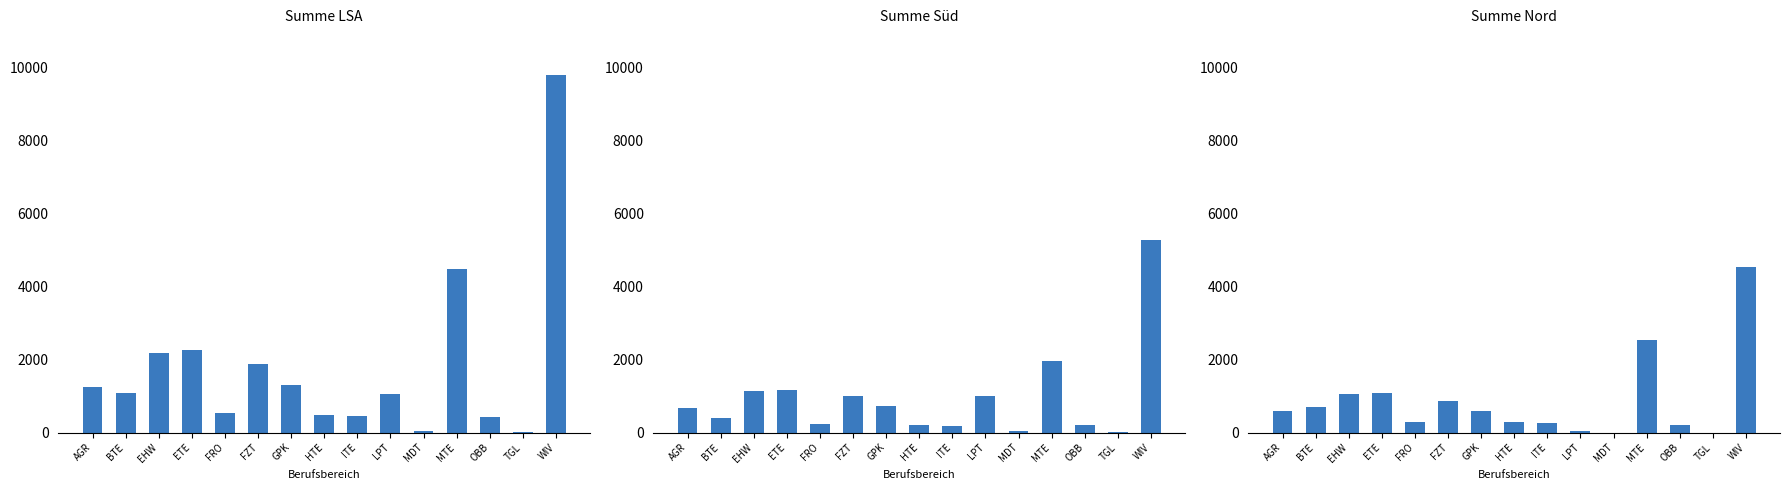

At which label does Summe Süd first exceed 660?

EHW